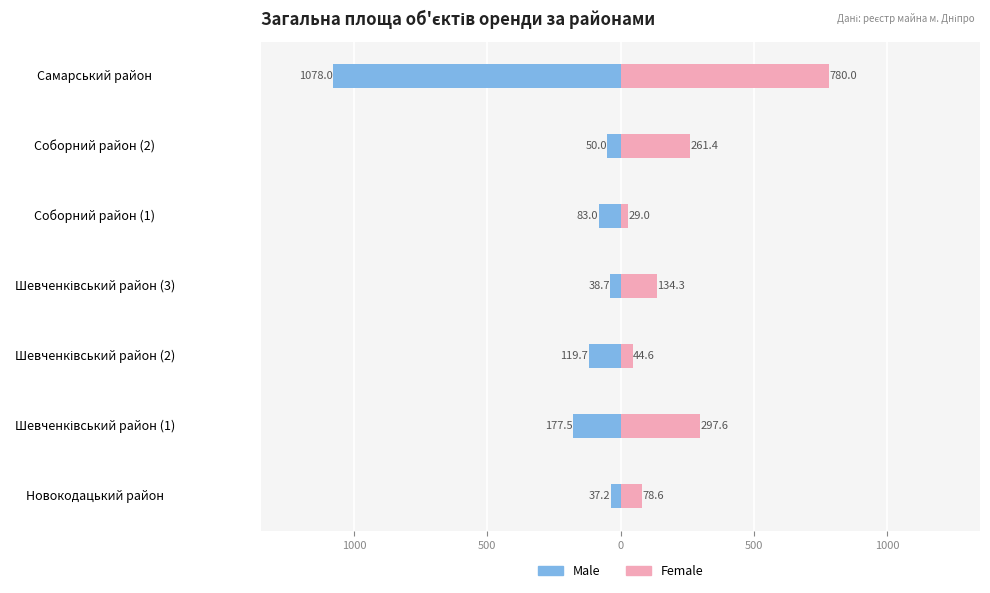

How many groups of bars are there?

7